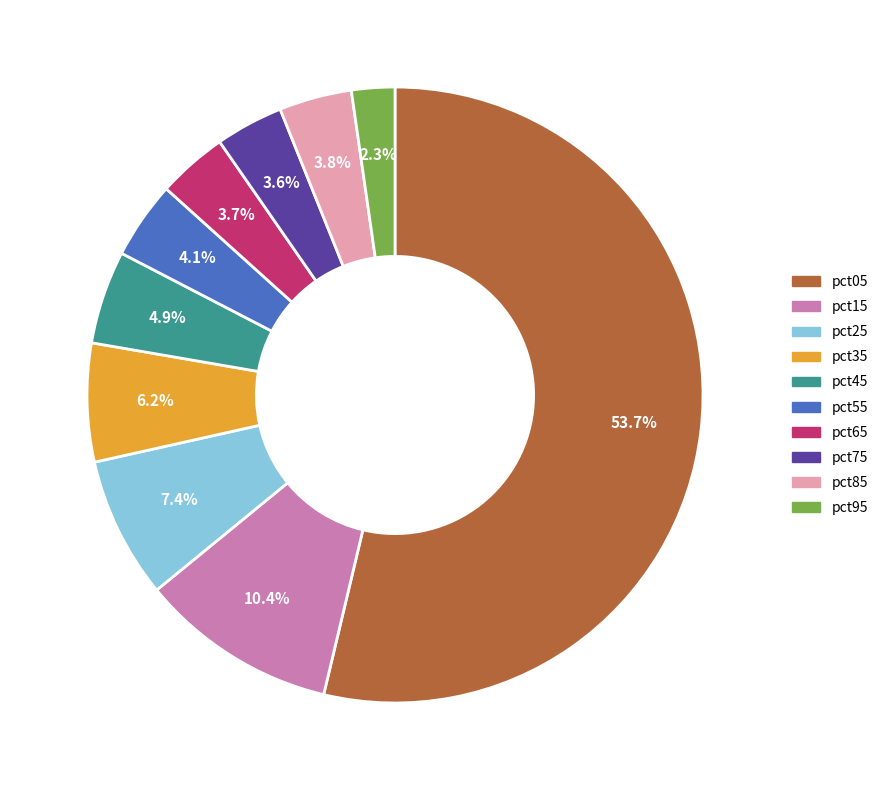

Count the number of slices in the pie.

10